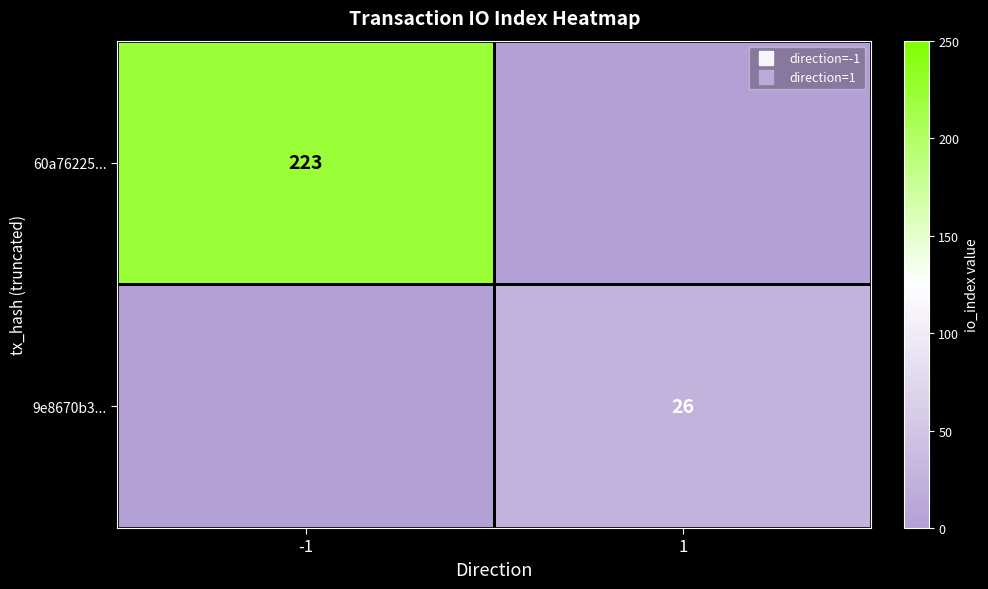

List the labels in order of 60a76225... value, largest first.

-1, 1